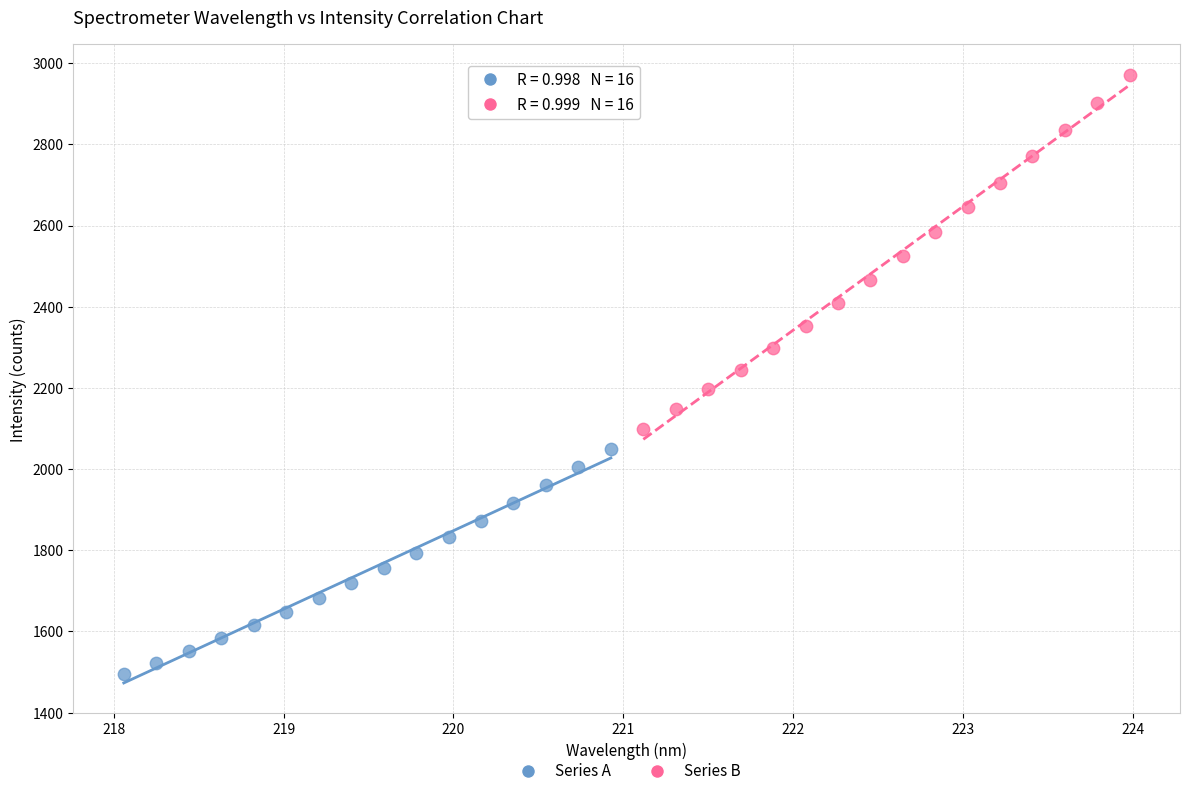

Which series reaches the minimum Y coordinate?

Series A